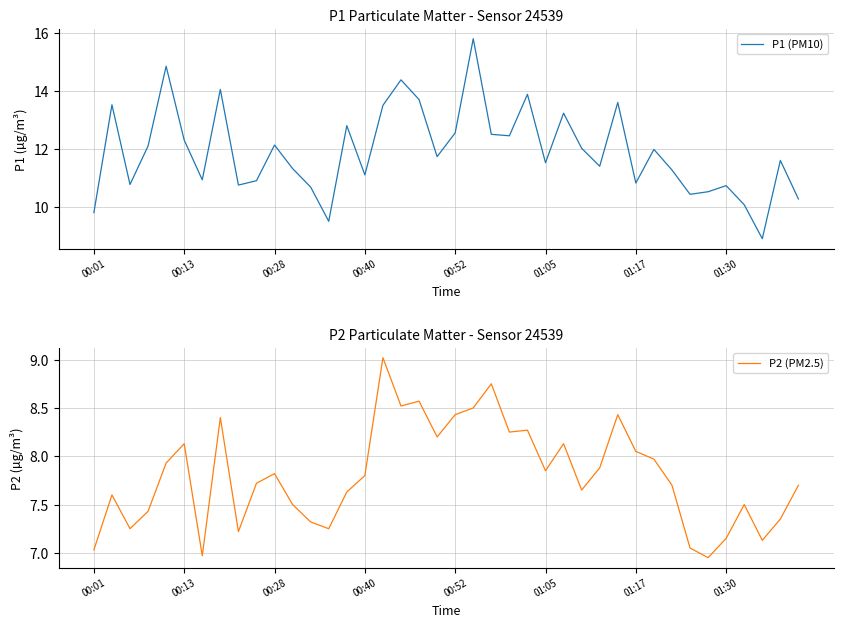

The value of P2 (PM2.5) at 00:52 is 5.4. True or false?

False